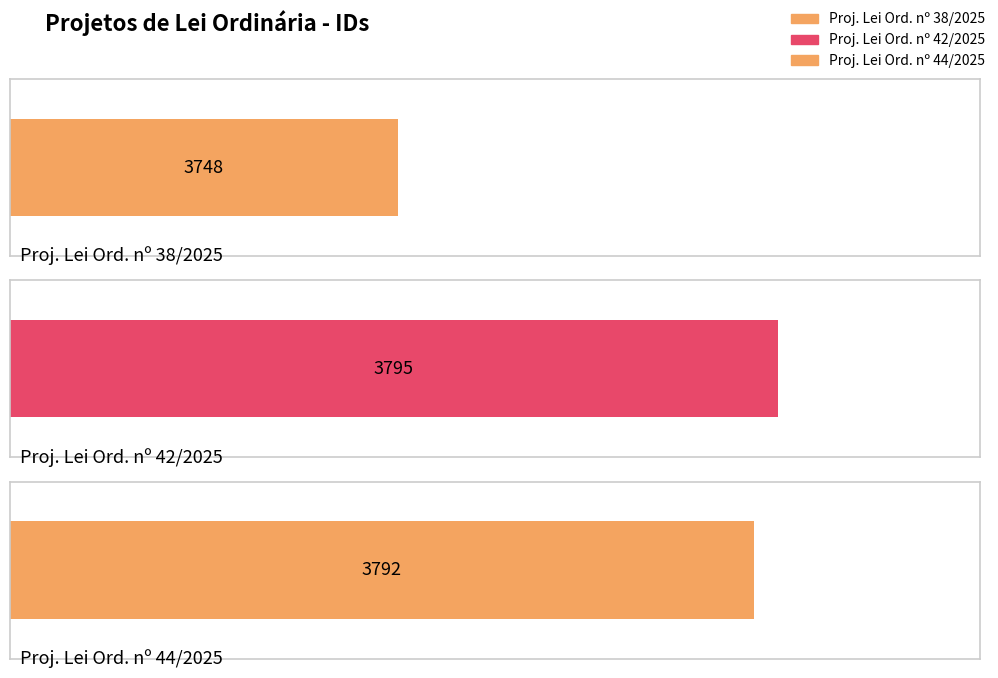

What is the value of the 2nd bar from the left?

3795